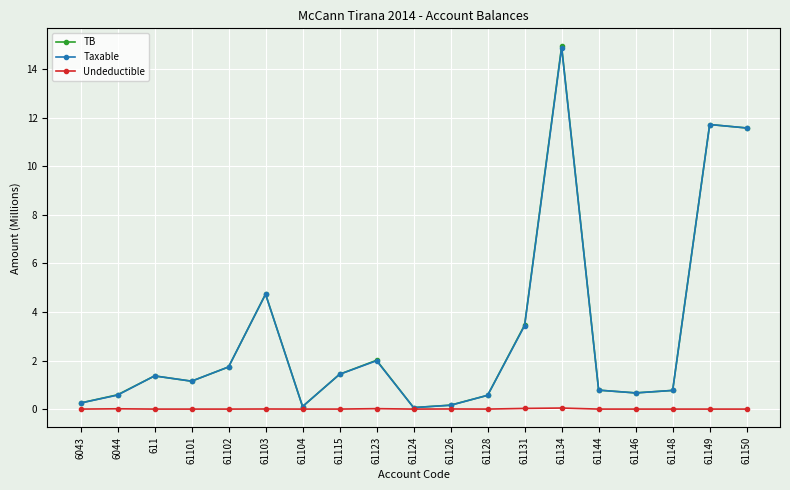

The value of TB at 61128 is 0.6. True or false?

True